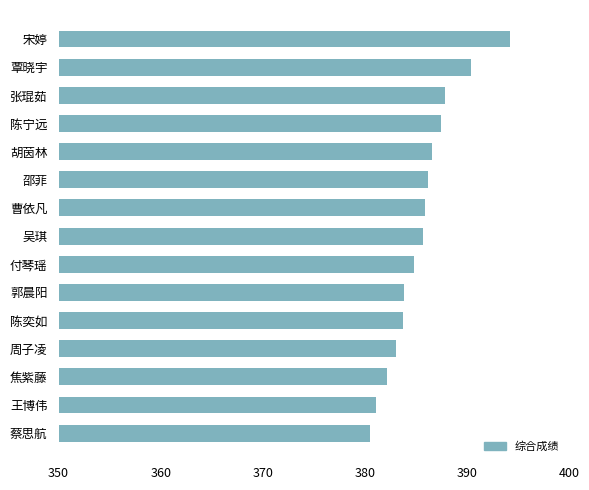

What is the difference between the maximum and second lowest values?

13.1